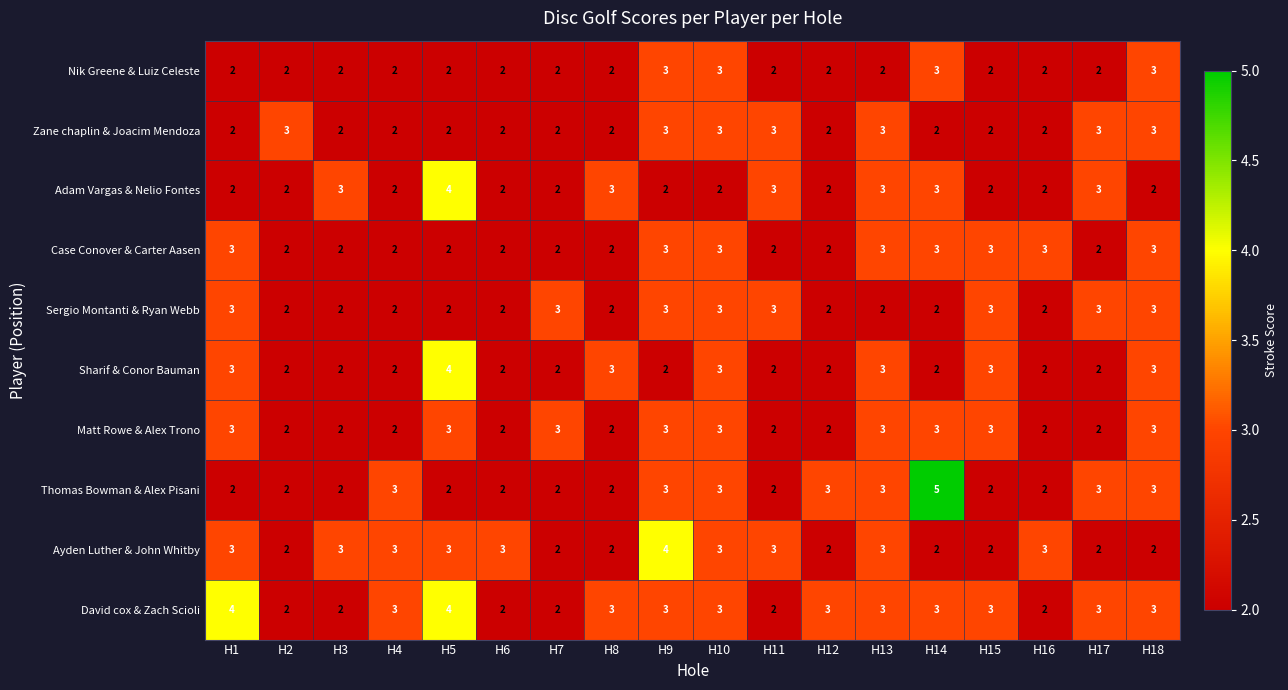

The value of Thomas Bowman & Alex Pisani at H6 is 1. True or false?

False